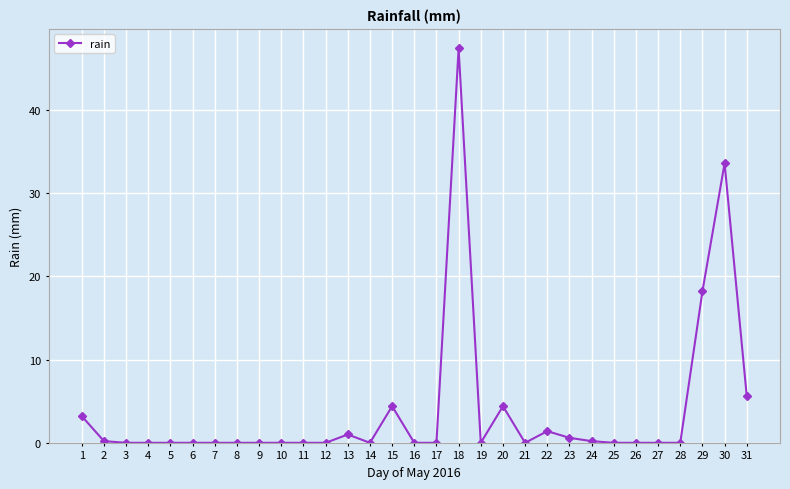

What is the maximum value shown in the chart?

47.4